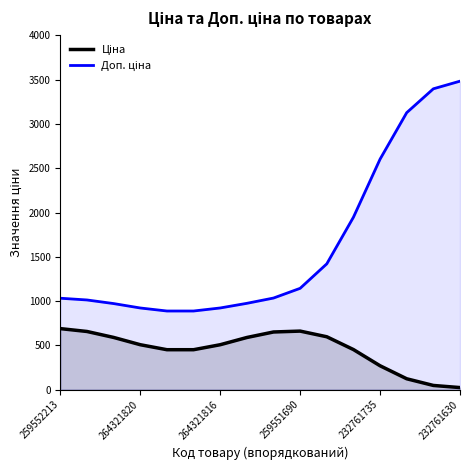

True or false: Доп. ціна has more than 1 points higher than both neighbors.

False